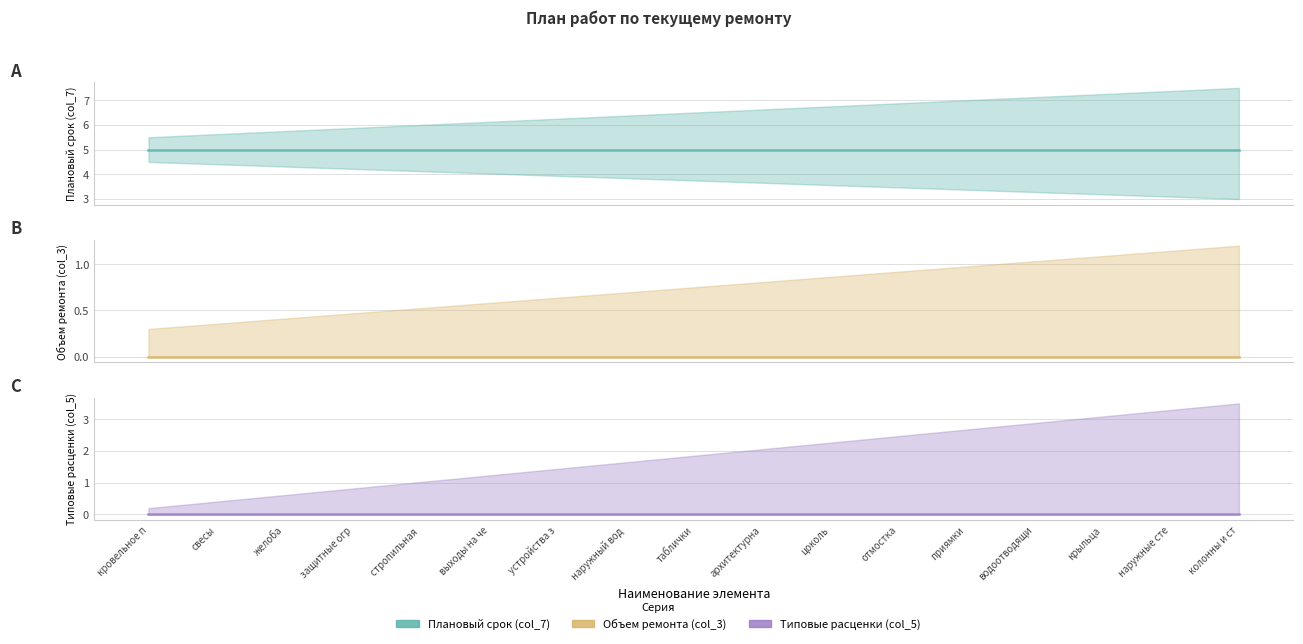

What are all the series names shown in the legend?

Плановый срок (col_7), Объем ремонта (col_3), Типовые расценки (col_5)